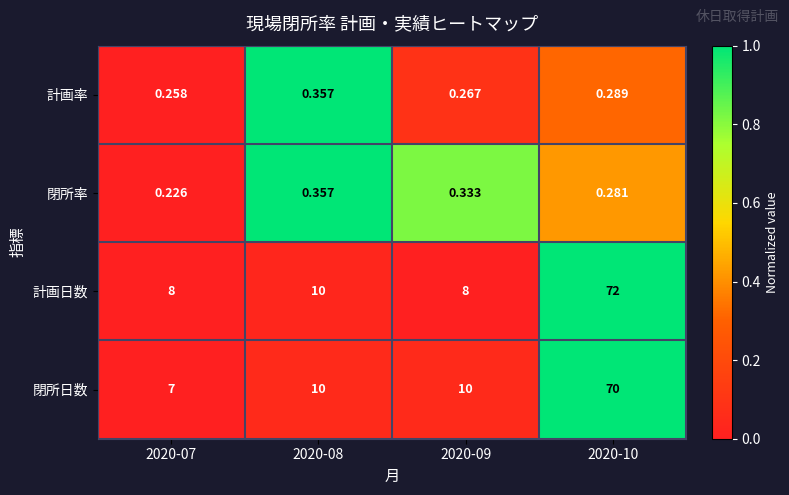

How many values in the 計画日数 series are below 10?

2